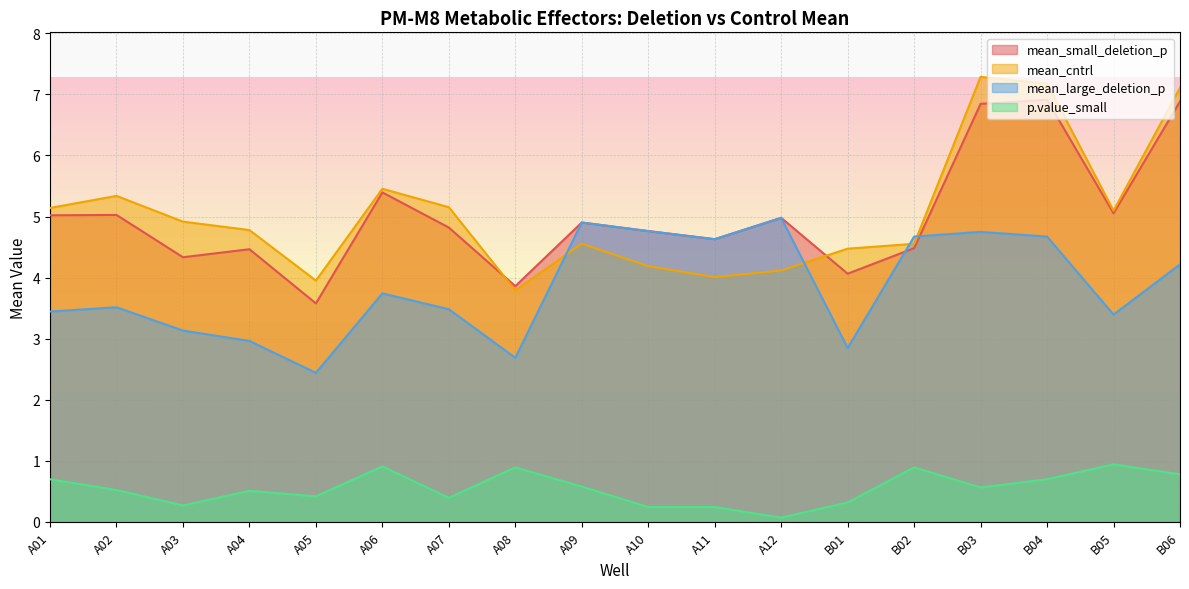

How many interior local peaks does the mean_large_deletion_p series have?

5